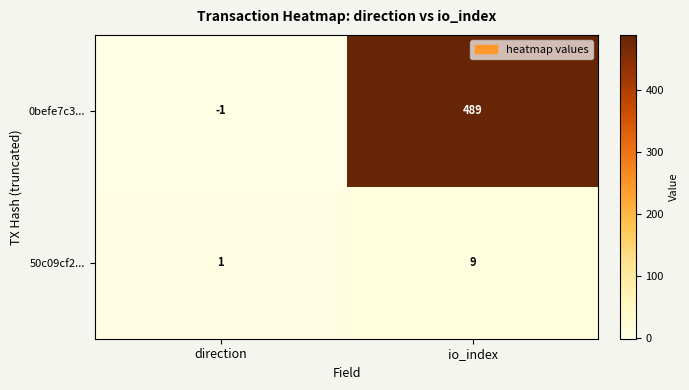

True or false: 0befe7c3... has a value of 489 at io_index.

True